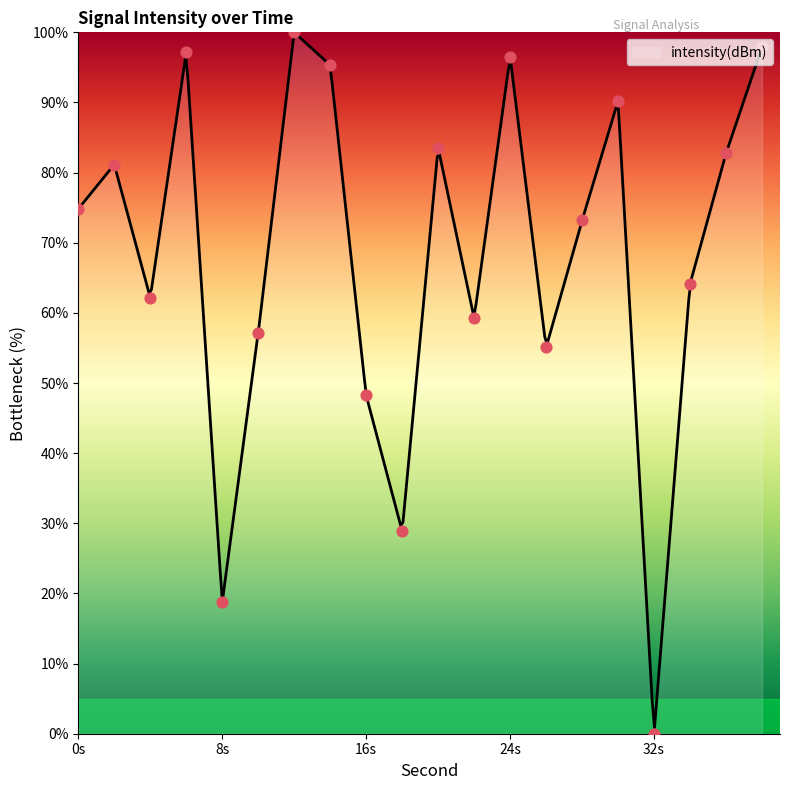

Between 34 and 26, which is larger?

34